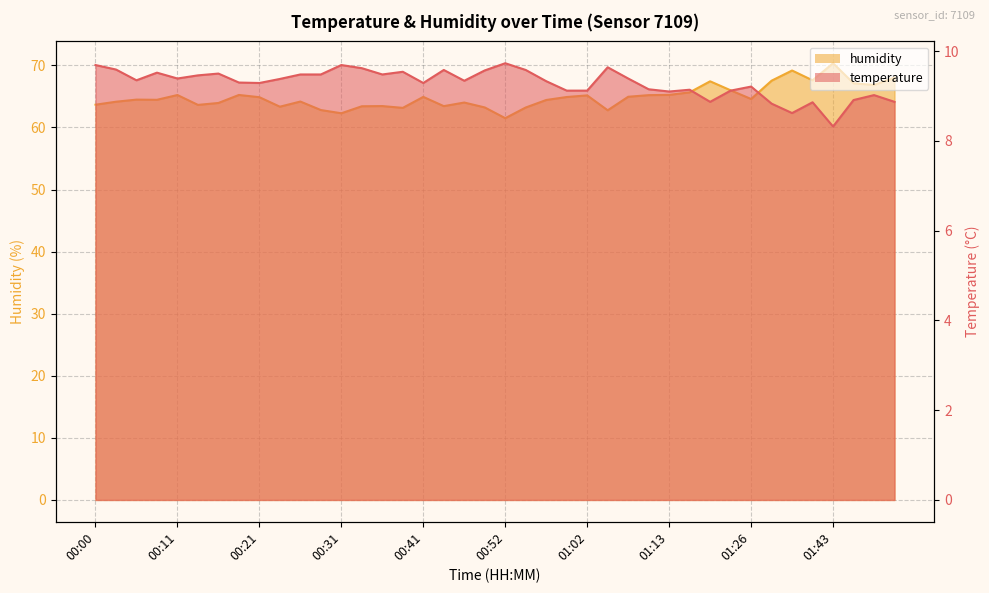

Between 00:39 and 01:18, which is larger?

00:39